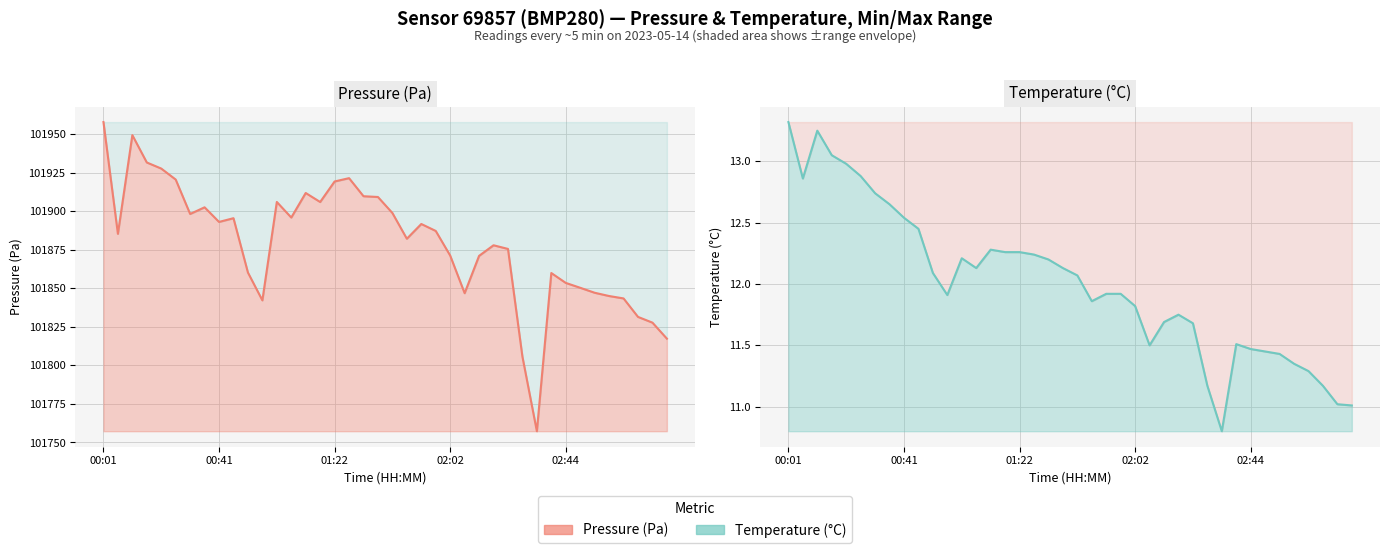

What is the total value across all series at 00:36?

101915.1